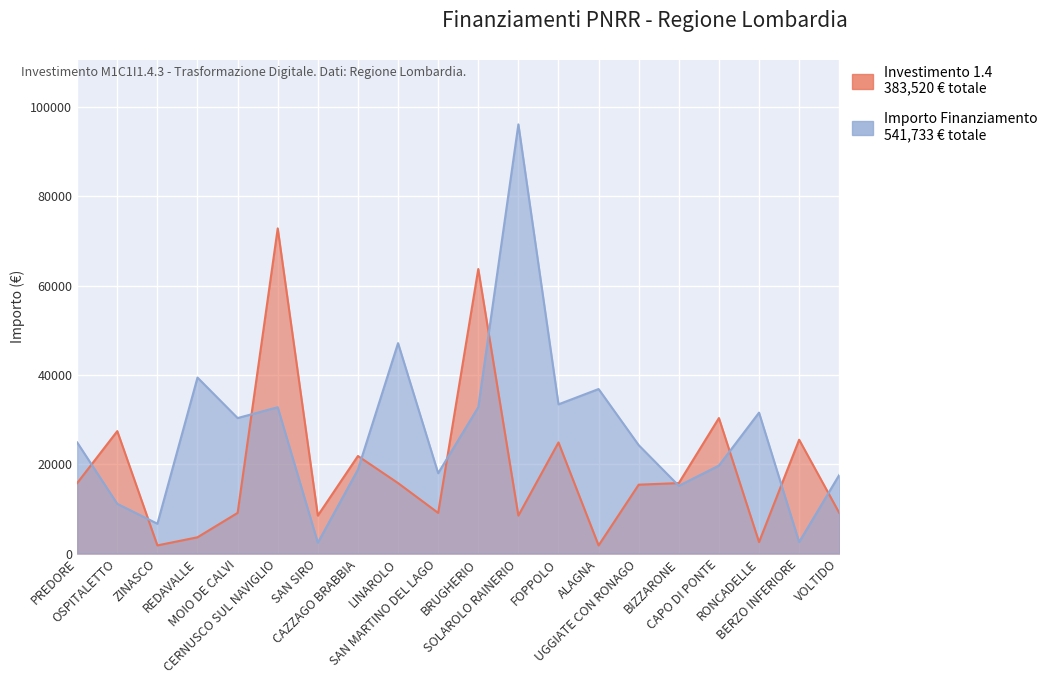

In Importo Finanziamento, how many points are lower than both neighbors (excluding endpoints)?

7